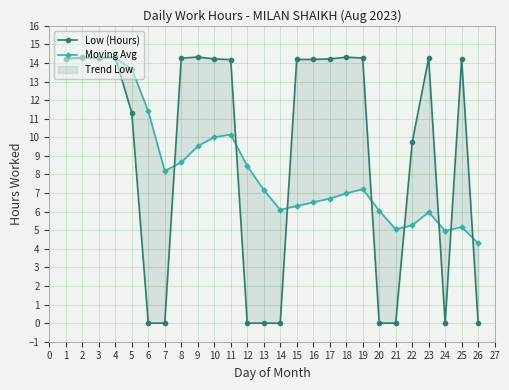

How many times do Low (Hours) and Moving Avg cross each other?

9